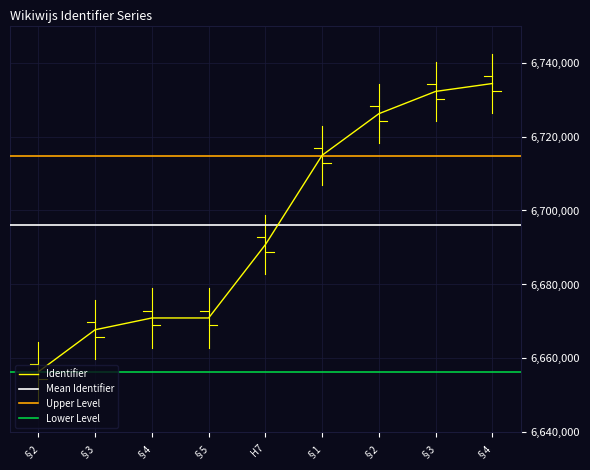

What is the difference between the values at §1 and §2?

58544